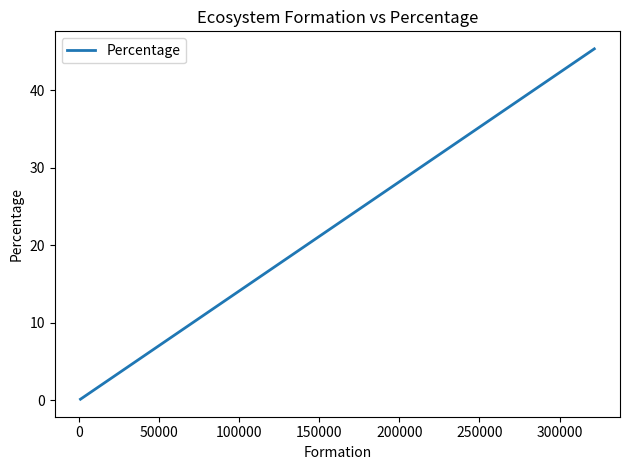

What is the average value?

9.1